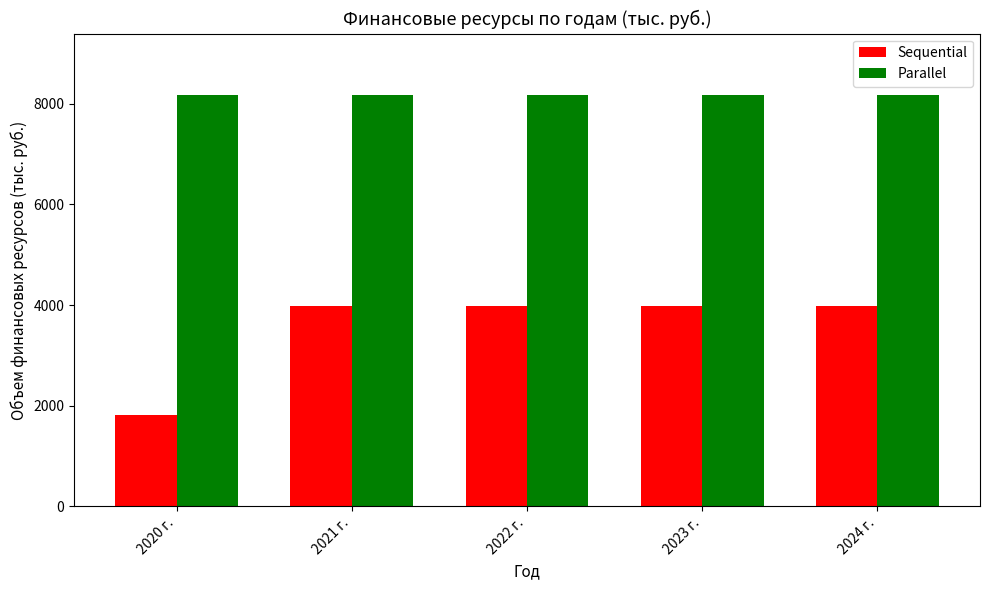

What is the value of the Sequential bar at the 2nd from the left?

3975